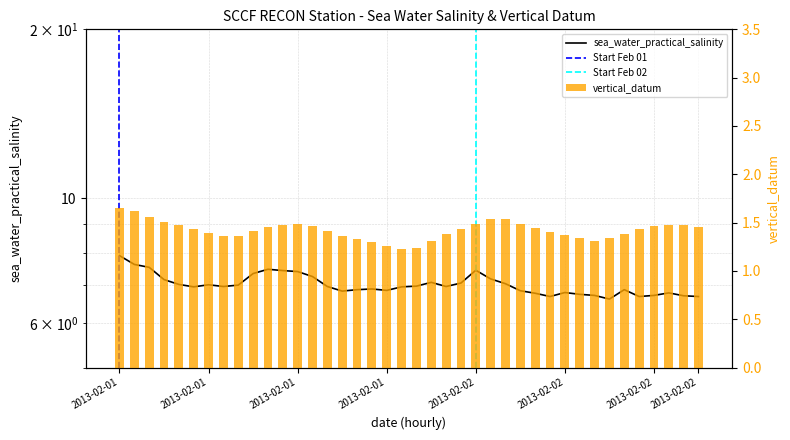

What are all the series names shown in the legend?

sea_water_practical_salinity, vertical_datum